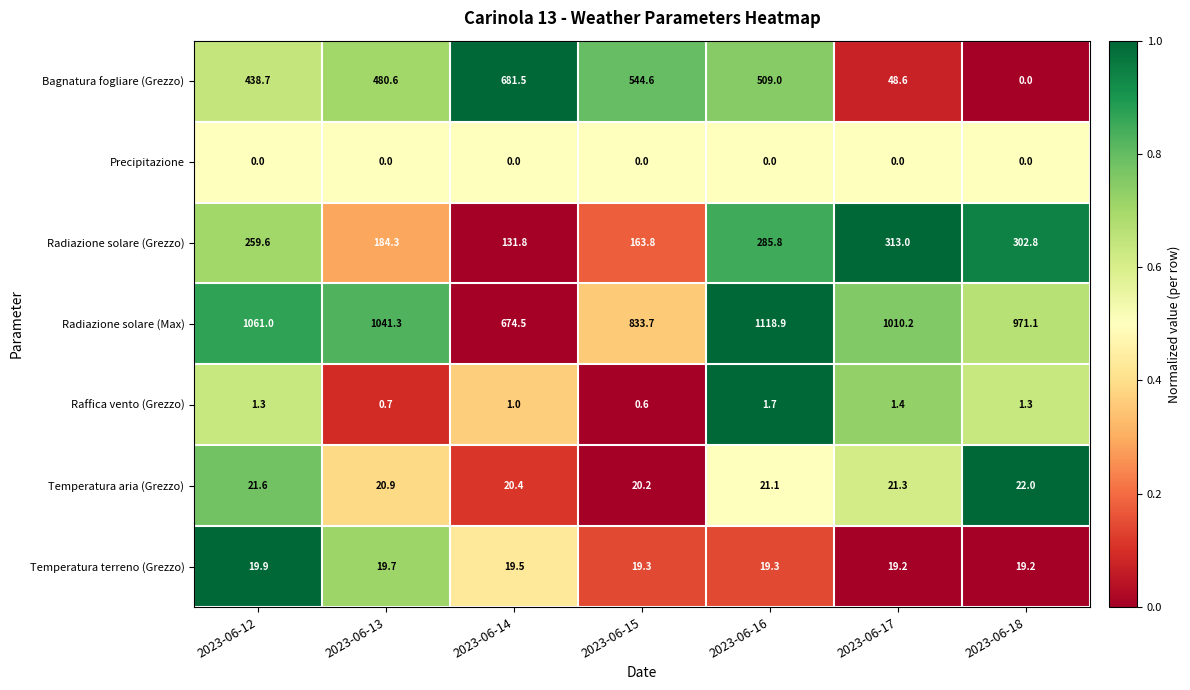

What is the average value of the Temperatura terreno (Grezzo) series?

19.4